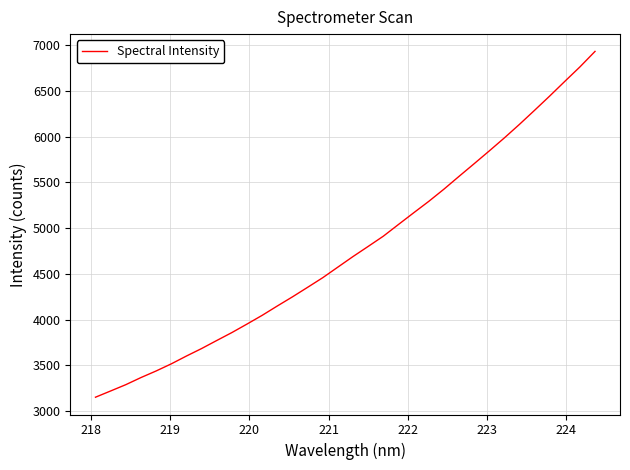

Is this an area chart (filled region under the line)?

No